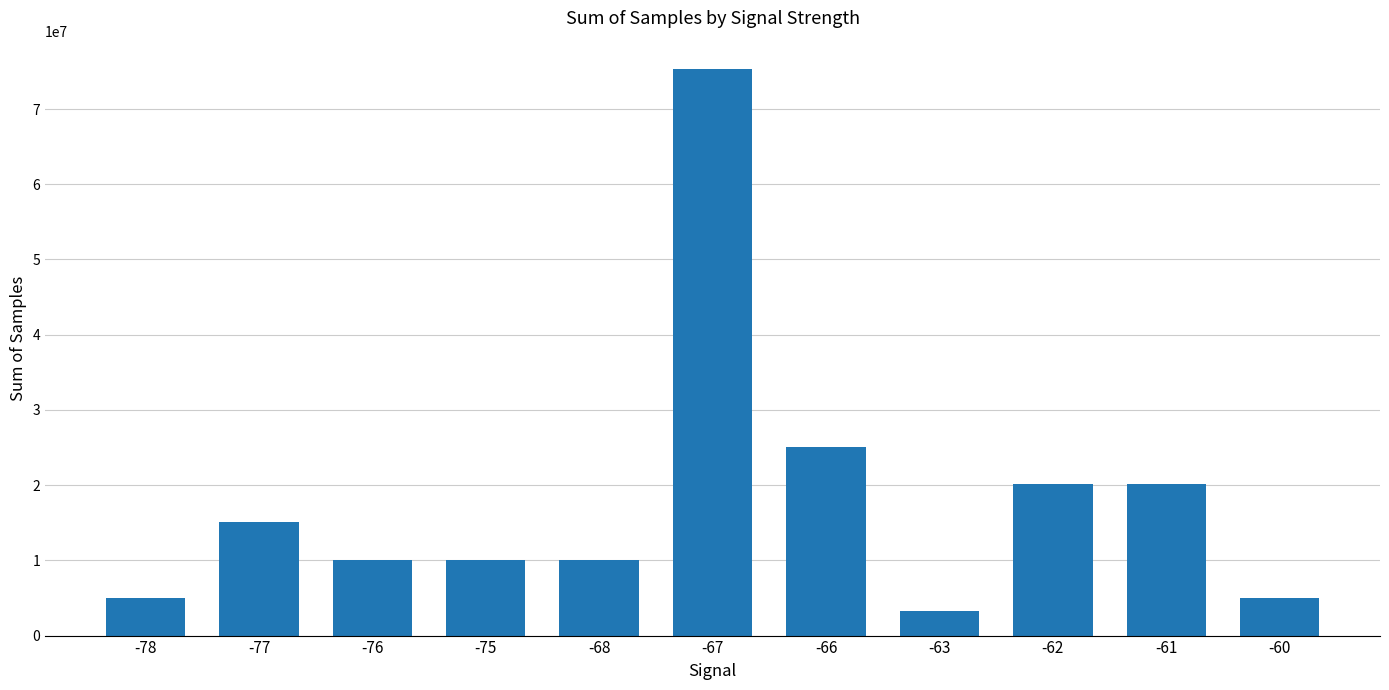

What is the sum of all values?

199463357